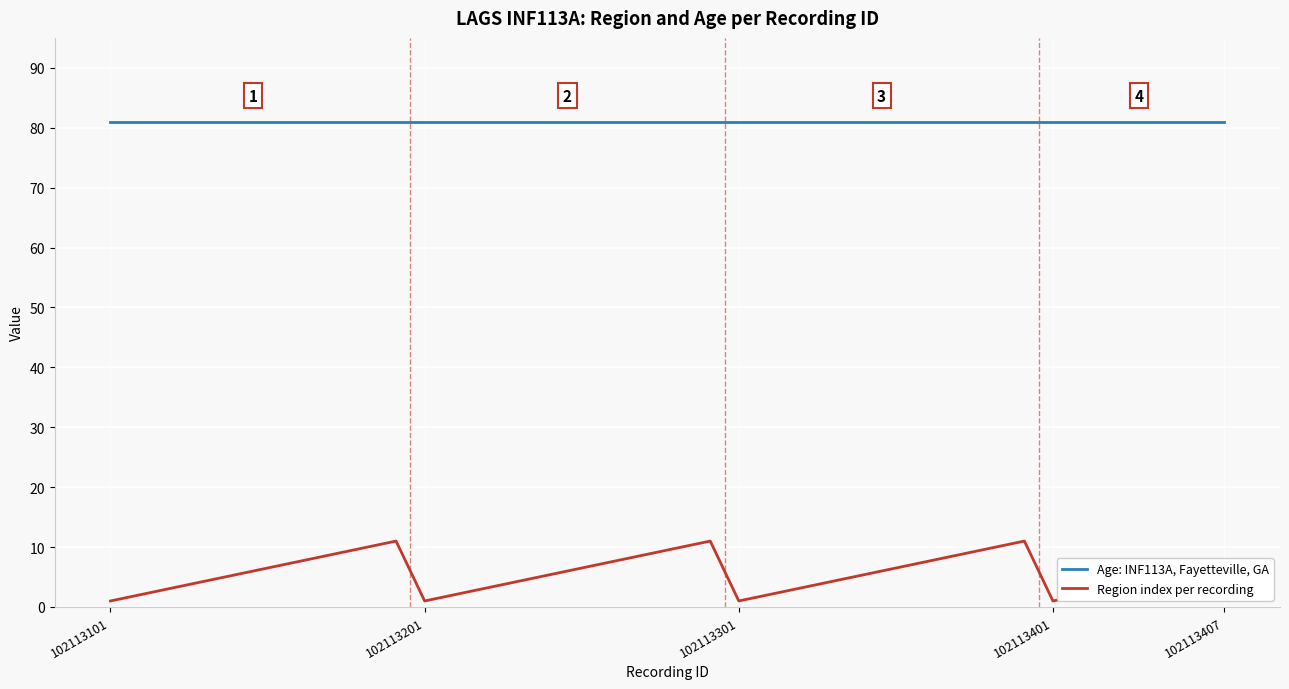

Which series has the largest total across all categories?

Age: INF113A, Fayetteville, GA